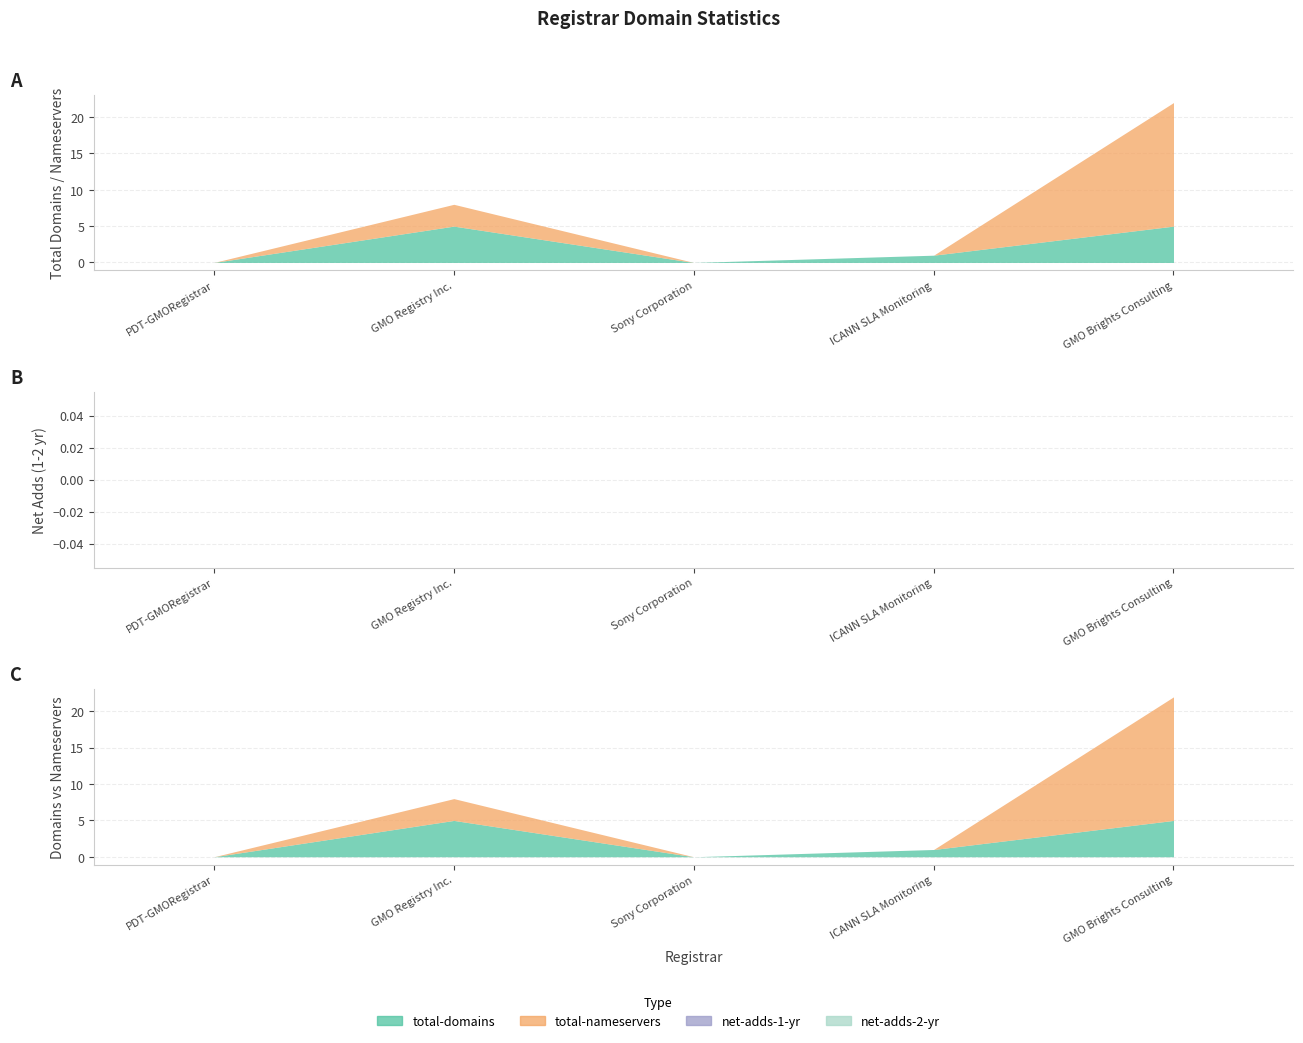

True or false: net-adds-2-yr and total-domains intersect in this chart.

False